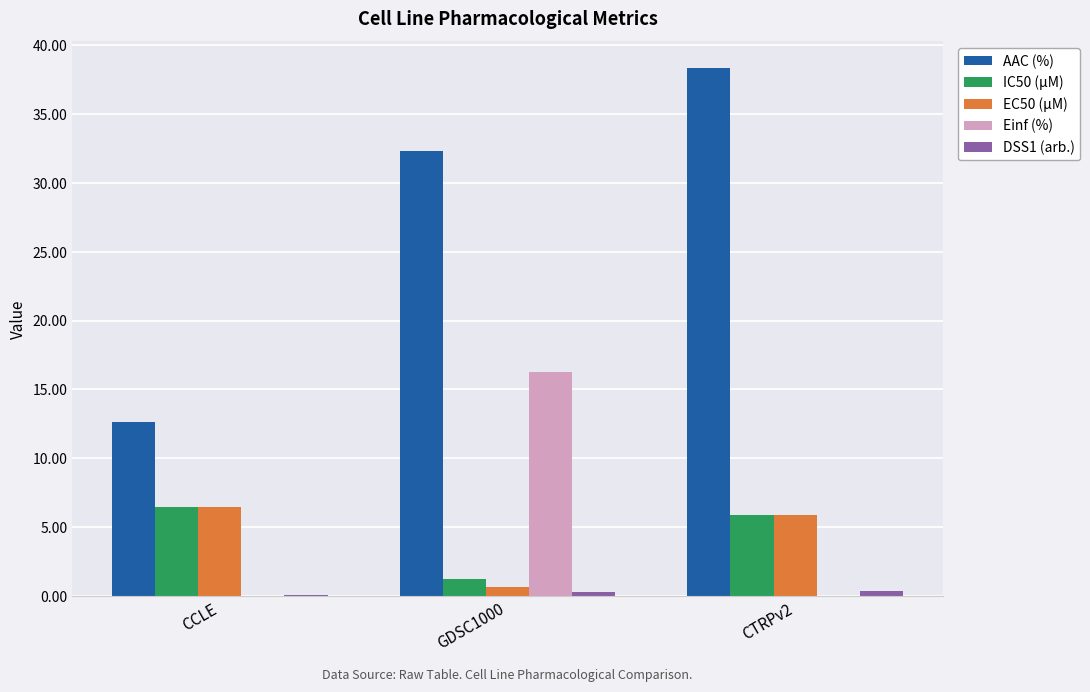

Which series has the largest total across all categories?

AAC (%)